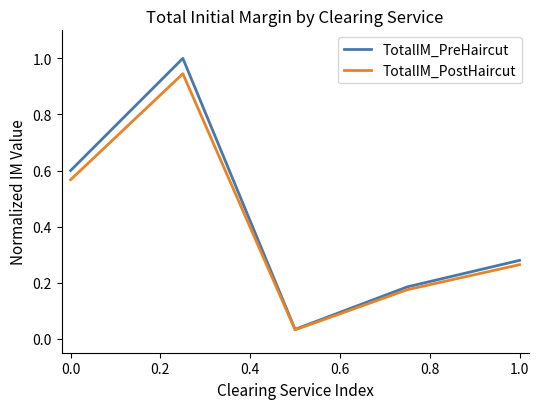

Which series has the largest total across all categories?

TotalIM_PreHaircut